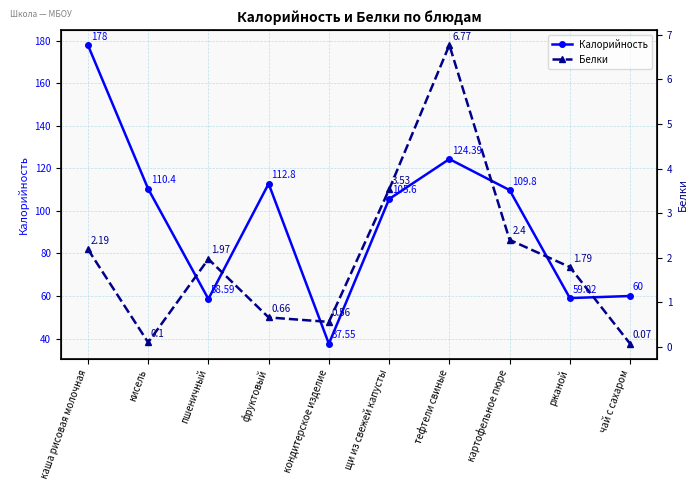

At which category does Калорийность reach its first local valley?

пшеничный